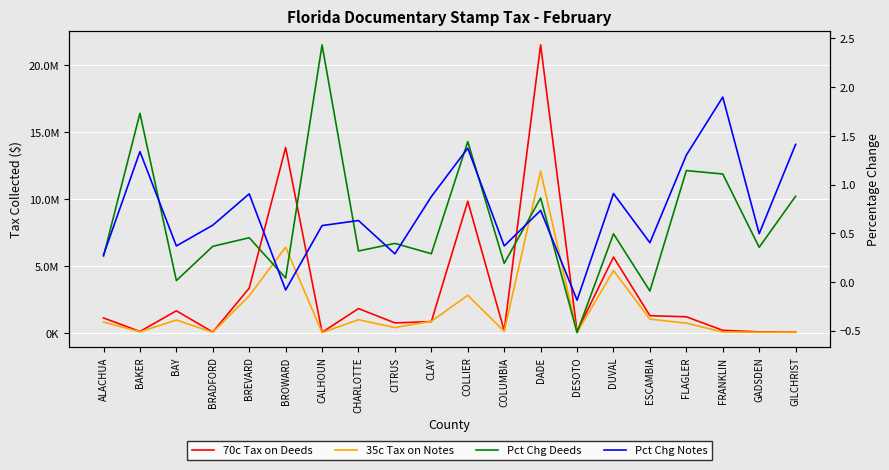

Which category has the lowest value across all series?

DESOTO